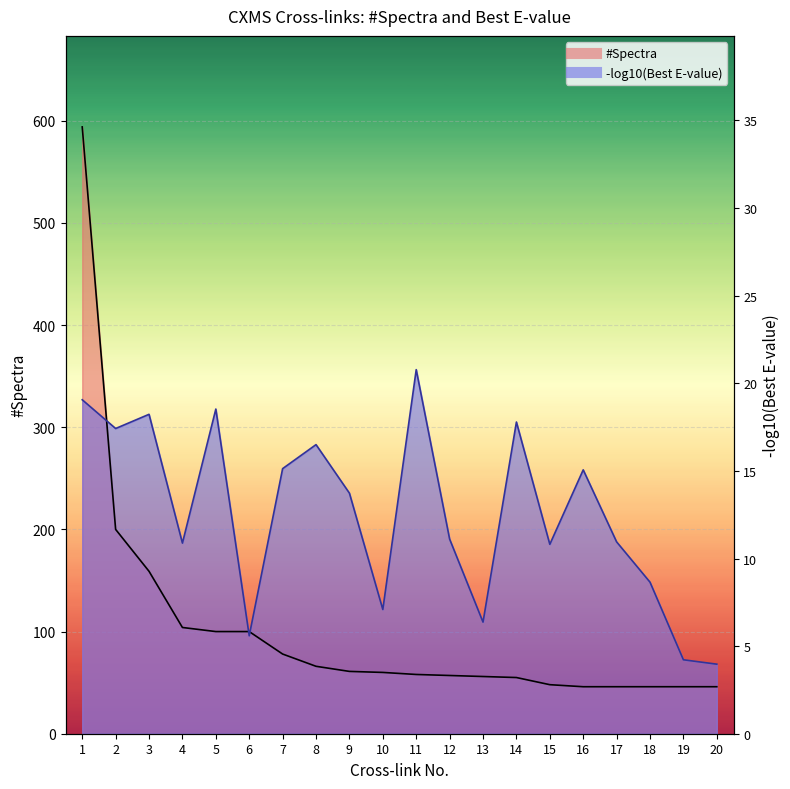

At which category does the chart reach its peak across all series?

1